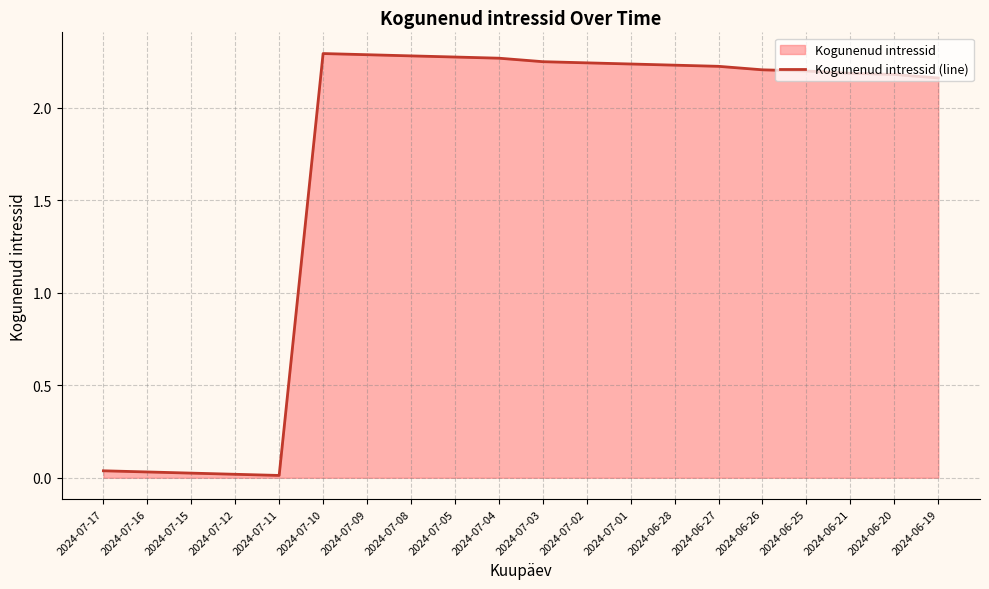

What position from the left is 2024-07-08?

8